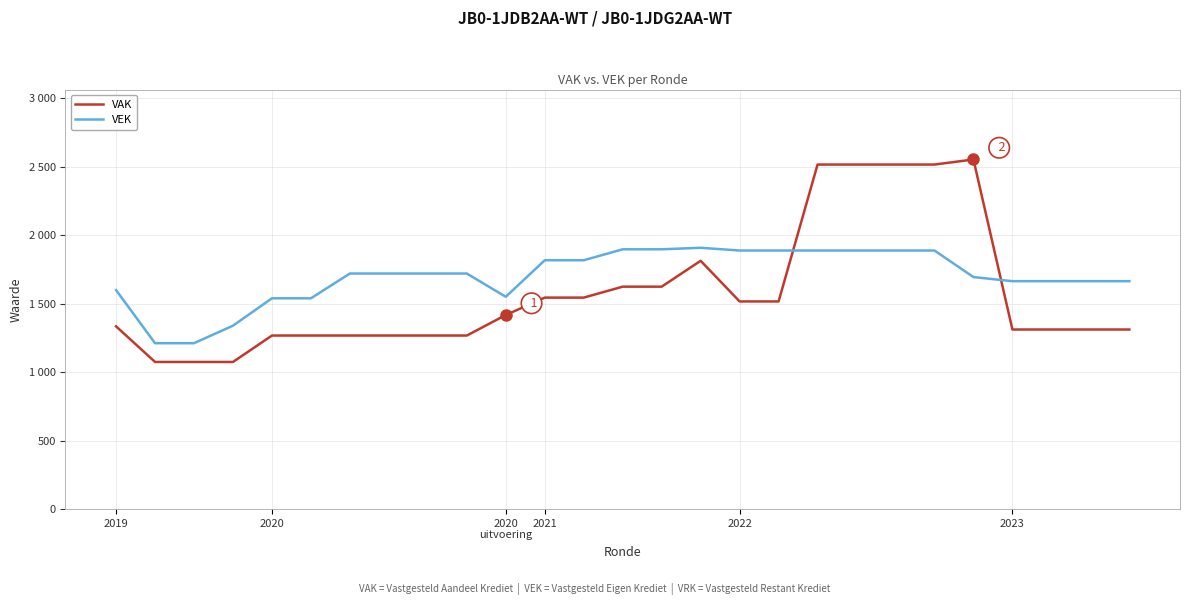

At which label is VAK closest to 1814?

15